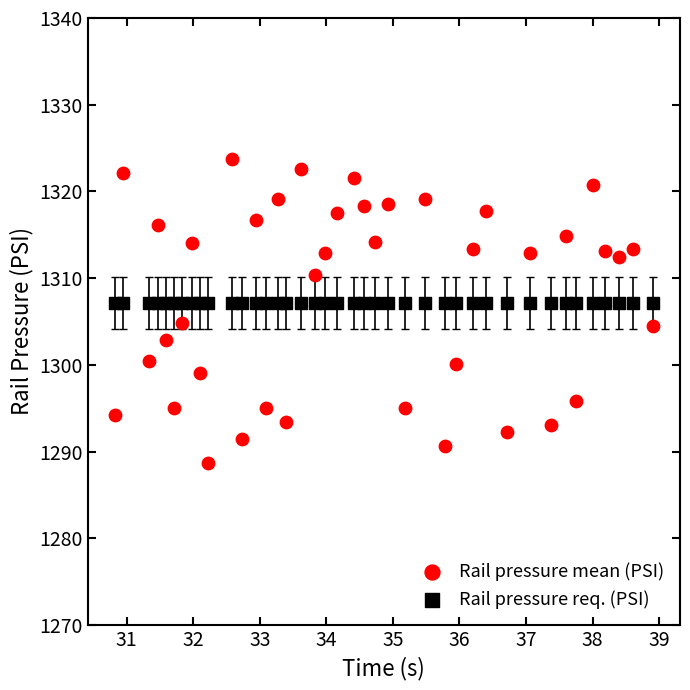

Which series reaches the minimum Y coordinate?

Rail pressure mean (PSI)